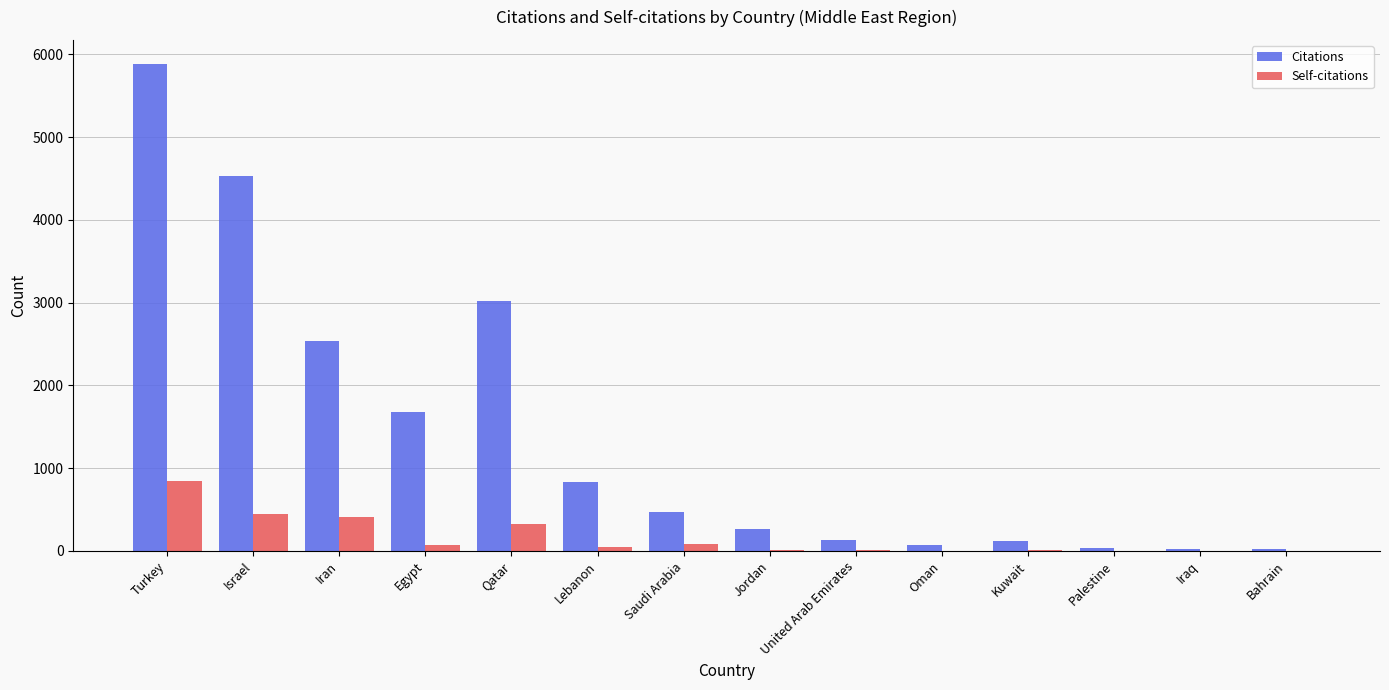

What is the sum of all Citations values?

19614